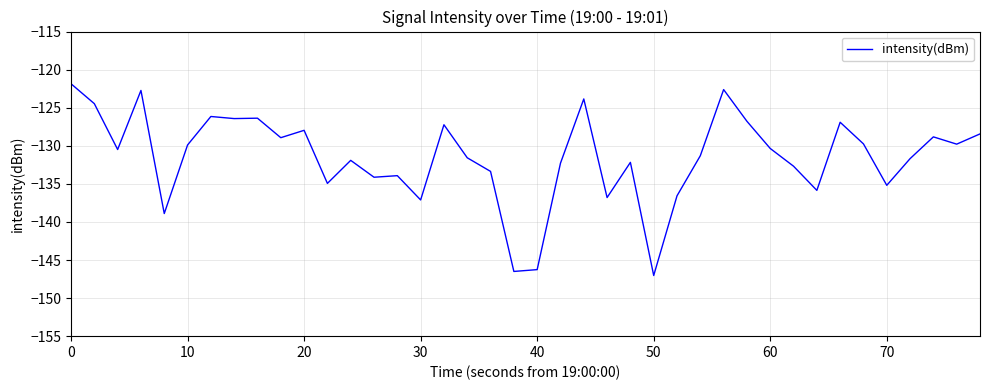

What is the minimum value shown in the chart?

-147.0